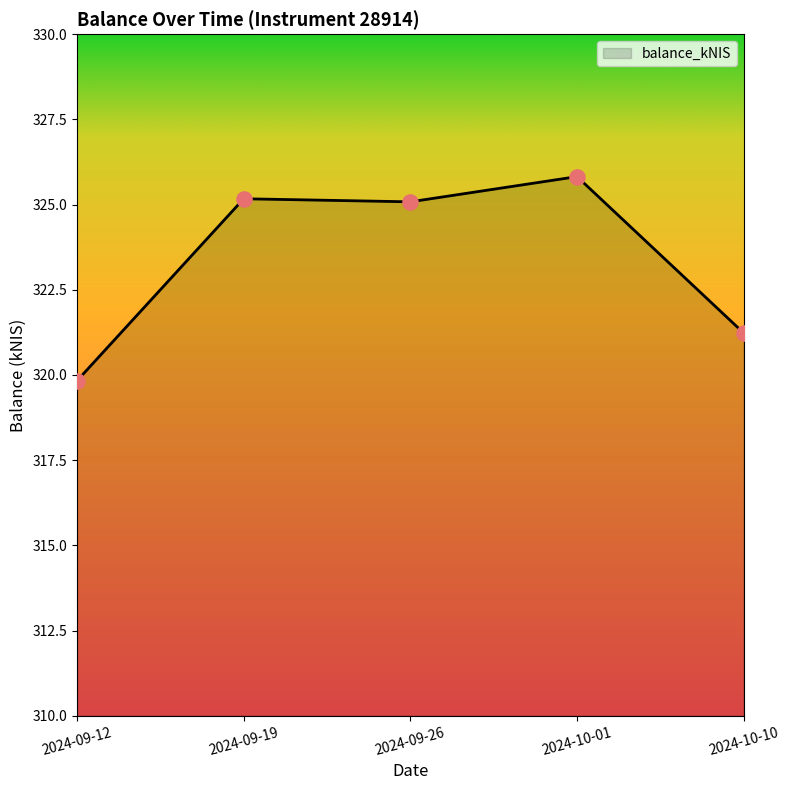

What is the change in value from 2024-09-12 to 2024-10-10?

+1.4